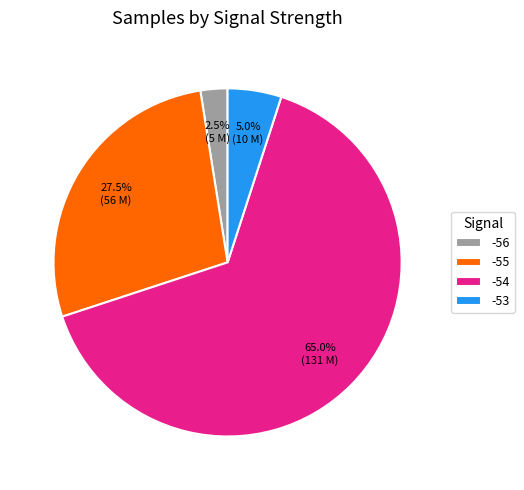

Does any single category account for the majority?

Yes